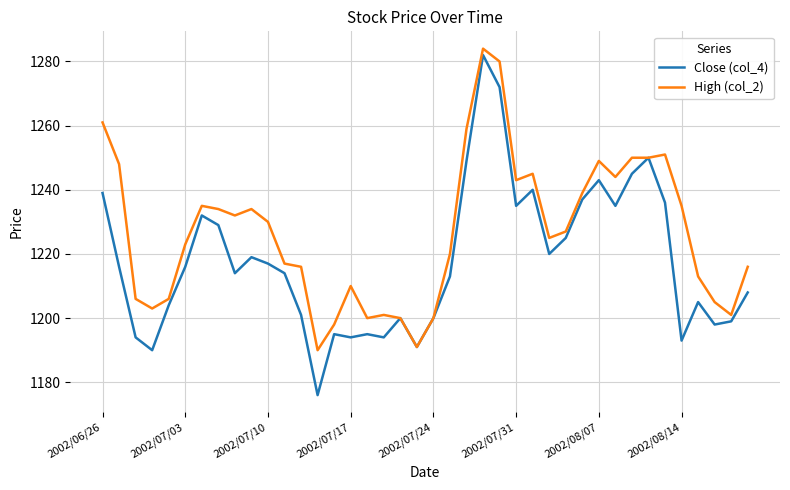

Which series has the largest range (max minus min)?

Close (col_4)